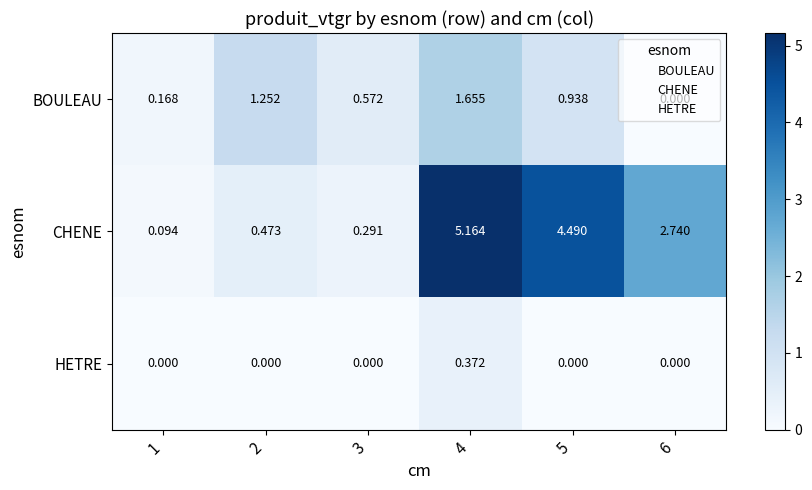

Which series changed the most between 1 and 3?

BOULEAU